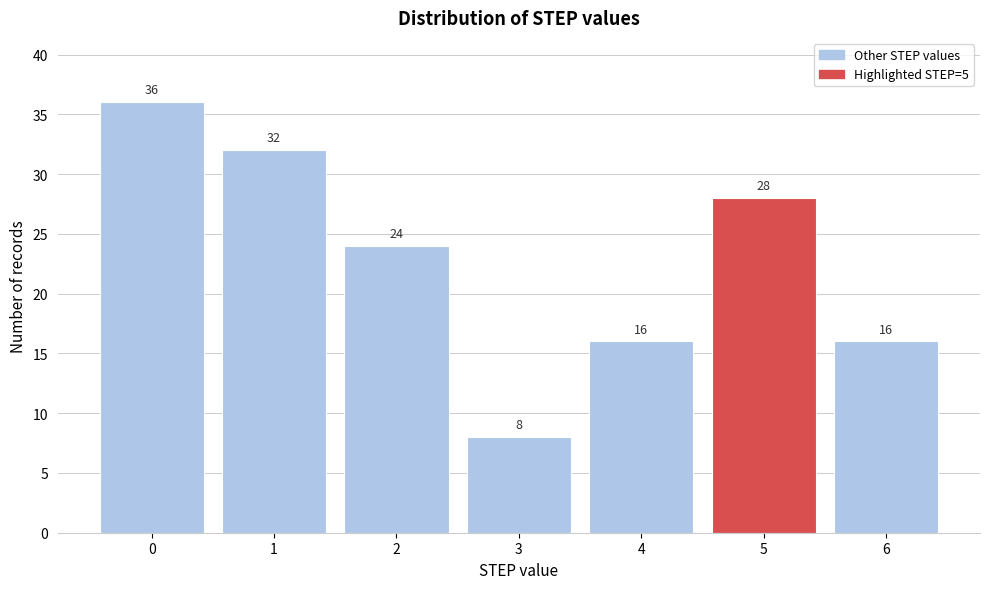

Reading left to right, list all the values displayed in this chart.

0=36	1=32	2=24	3=8	4=16	5=28	6=16